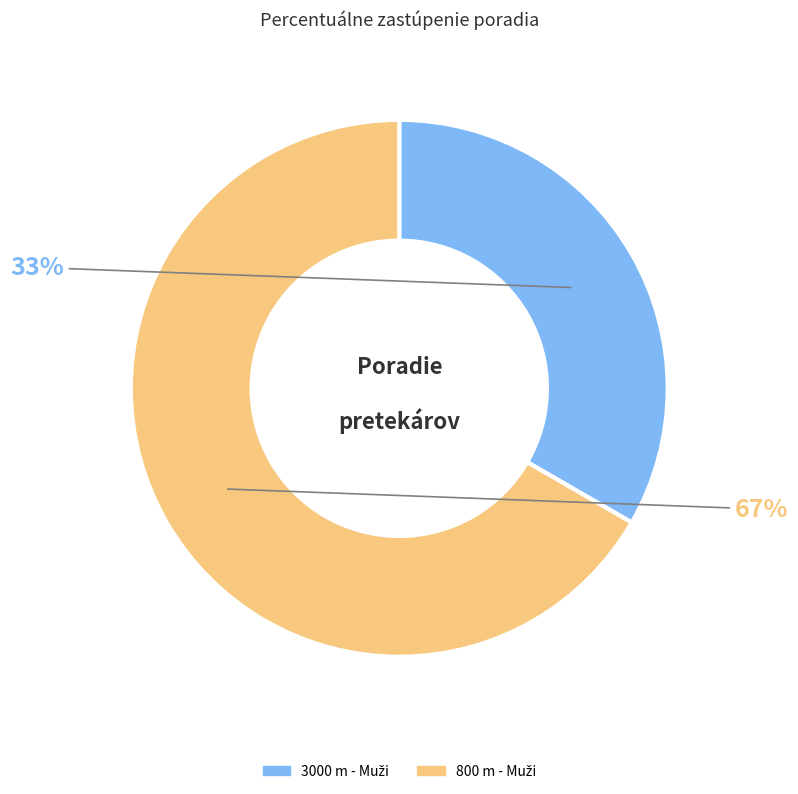

To the nearest percent, what is the average slice percentage?

50%